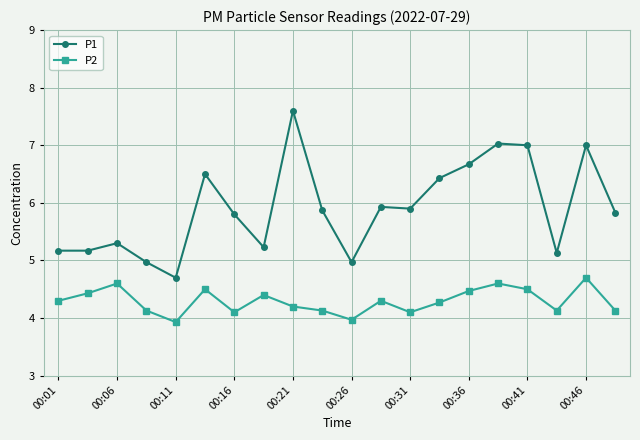

What is the value of the P1 point at the 2nd from the left?

5.2